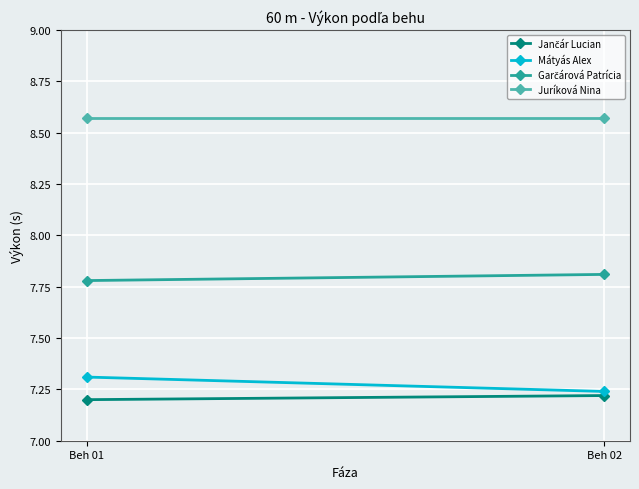

Rank the series by their maximum value, from highest to lowest.

Juríková Nina, Garčárová Patrícia, Mátyás Alex, Jančár Lucian